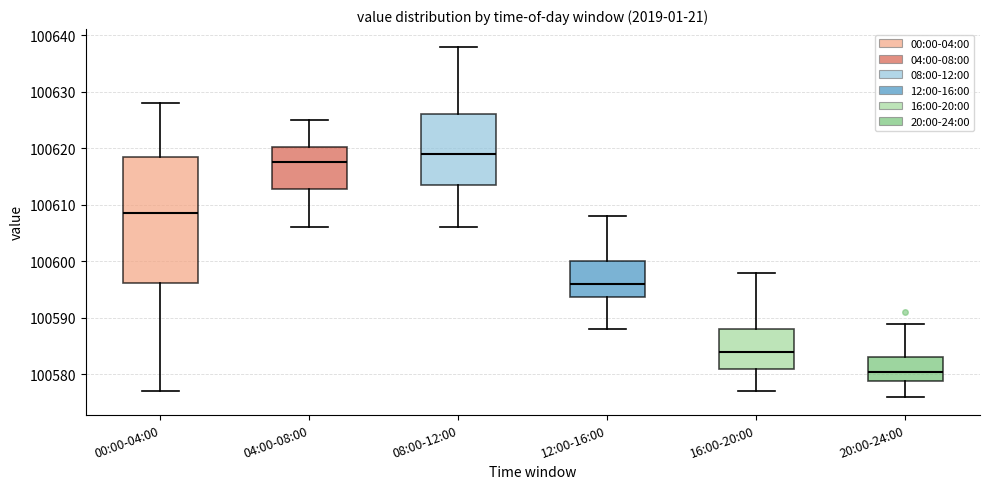

Reading left to right, read every box against the y-axis: the position of its median line, the range the box covers, and the ends of its whiskers. The values are not printed on the chart, so give them approximately, as read against the axis.

00:00-04:00: median 100609, box 100596 to 100619, whiskers 100577 to 100628
04:00-08:00: median 100618, box 100613 to 100620, whiskers 100606 to 100625
08:00-12:00: median 100619, box 100614 to 100626, whiskers 100606 to 100638
12:00-16:00: median 100596, box 100594 to 100600, whiskers 100588 to 100608
16:00-20:00: median 100584, box 100581 to 100588, whiskers 100577 to 100598
20:00-24:00: median 100581, box 100579 to 100583, whiskers 100576 to 100589